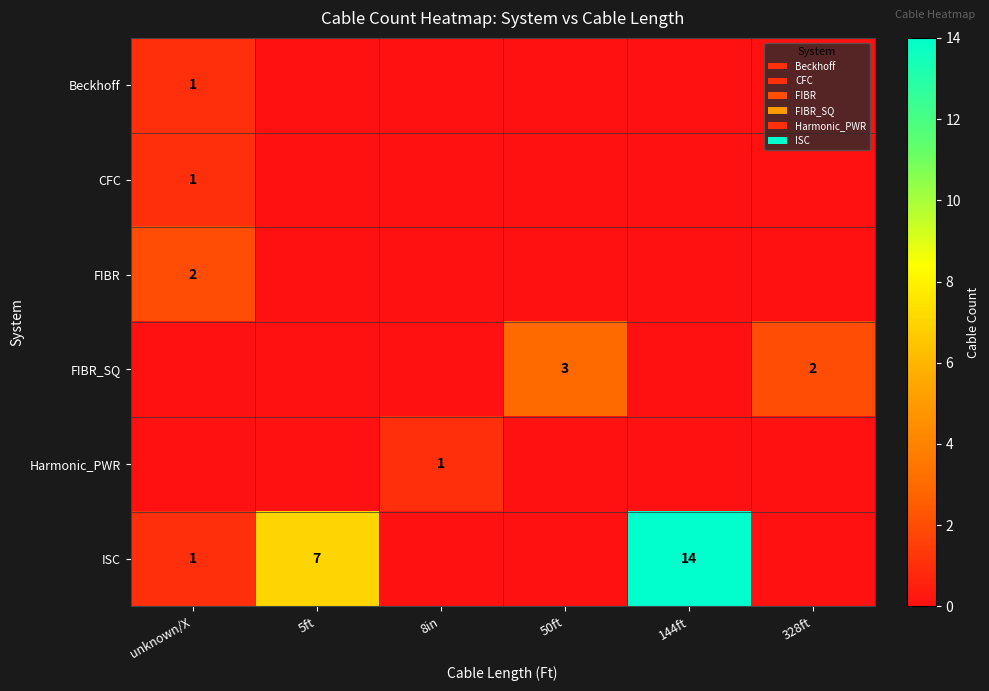

At how many categories does at least one series exceed 5?

2